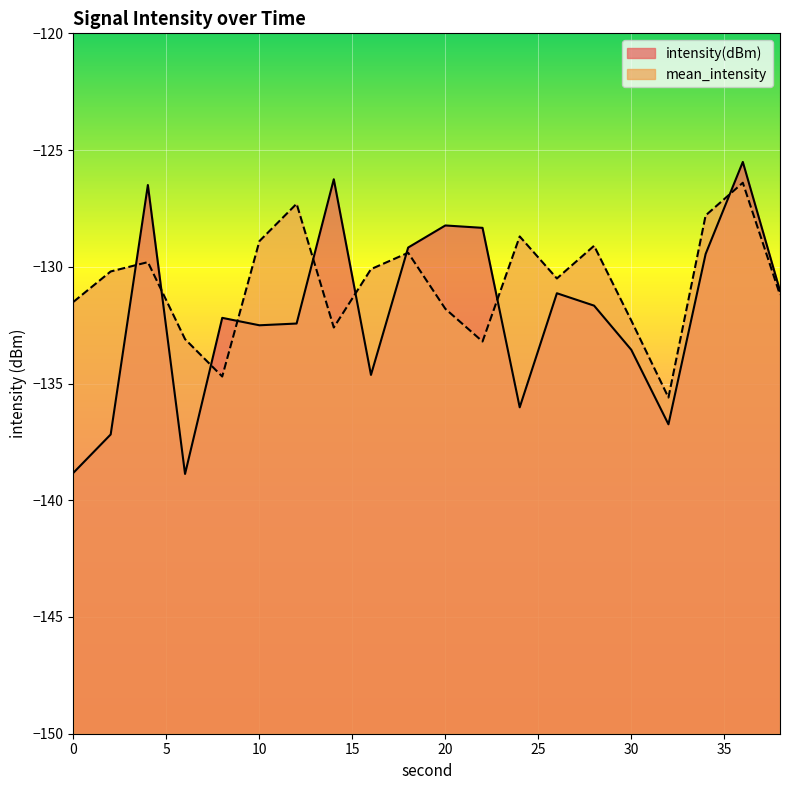

What is the lowest value of the mean_intensity series?

-135.6